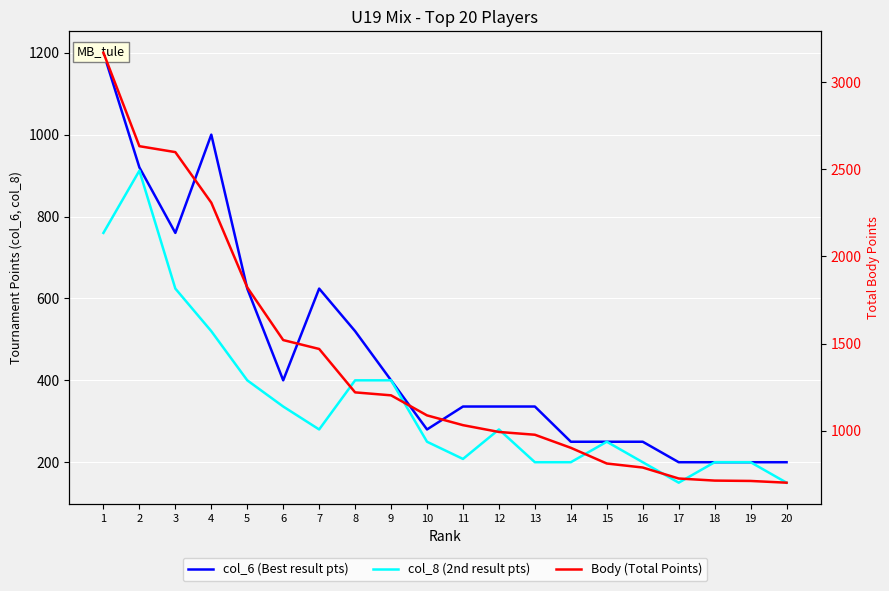

At which category is the sum across all series the highest?

1